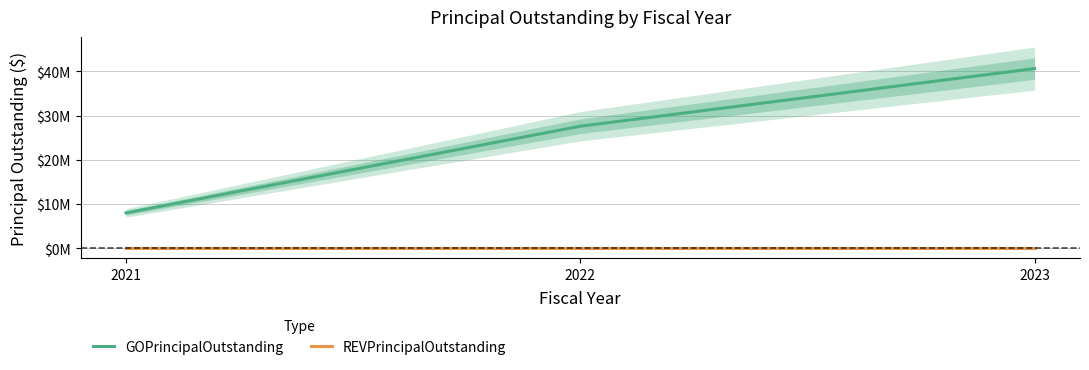

At which category is the sum across all series the highest?

2023